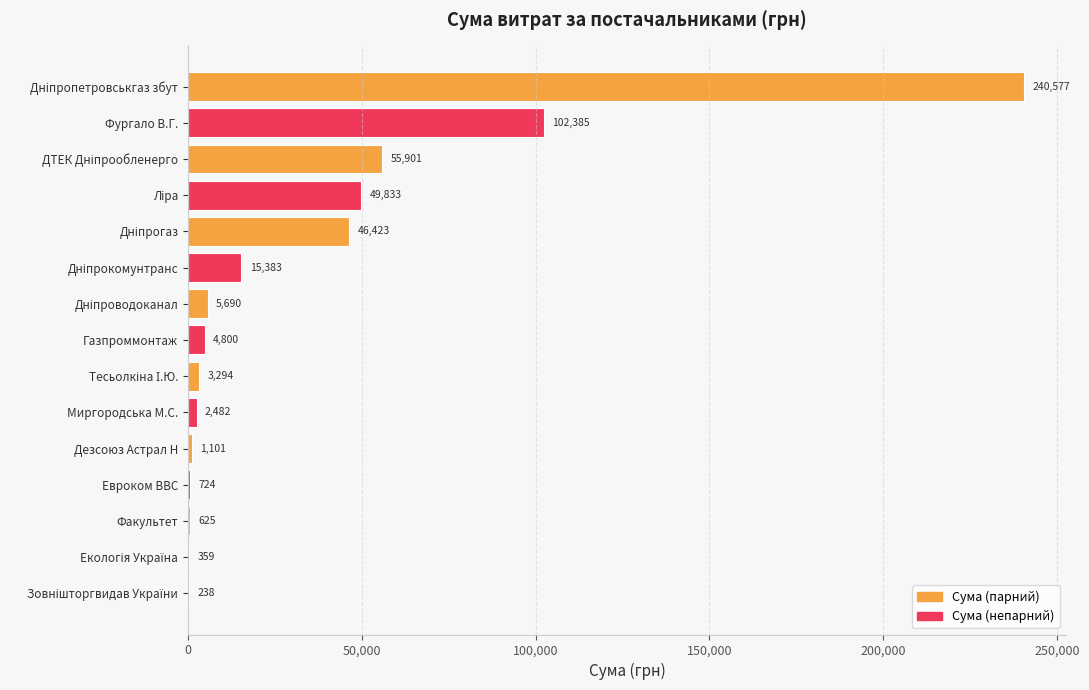

What is the greatest value displayed?

240576.8